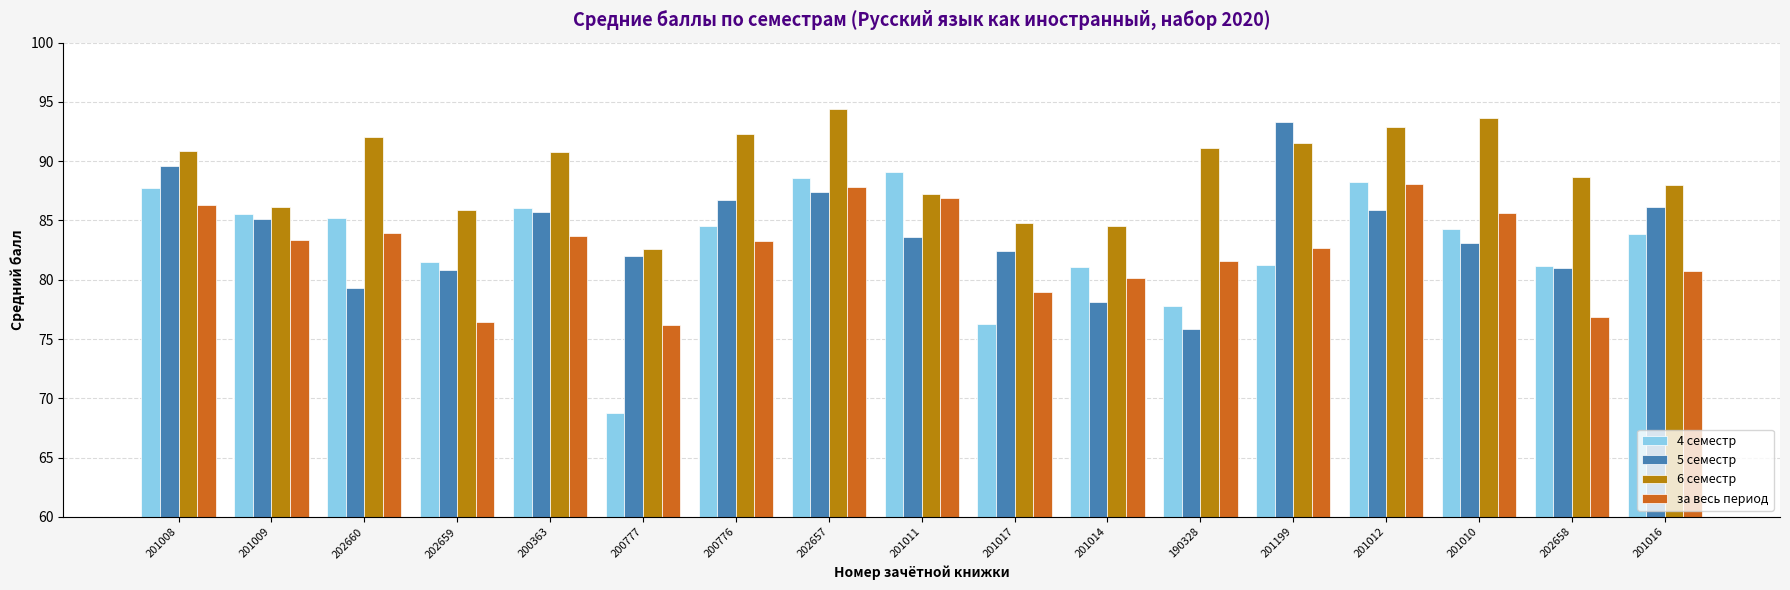

At how many categories does at least one series exceed 77?

17